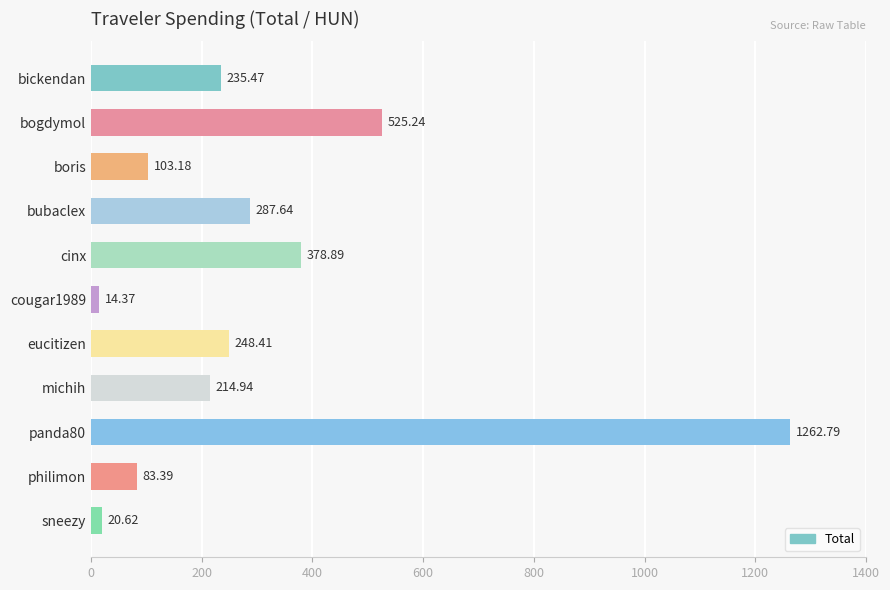

What is the smallest value displayed?

14.4